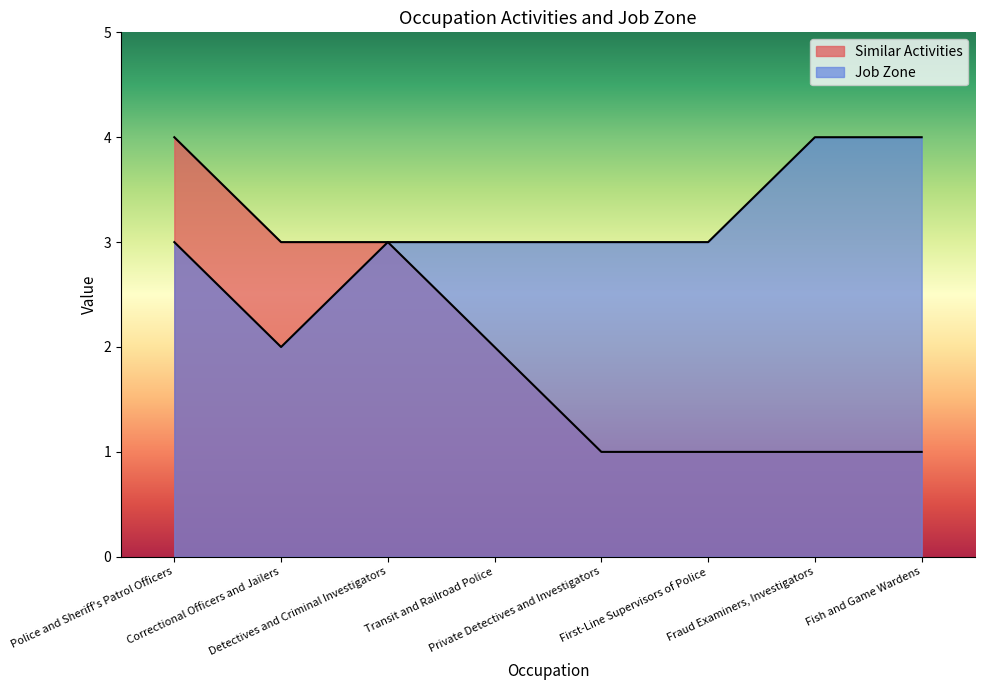

Reading left to right, transcribe all the data shown in this chart.

Similar Activities: 4	3	3	2	1	1	1	1
Job Zone: 3	2	3	3	3	3	4	4